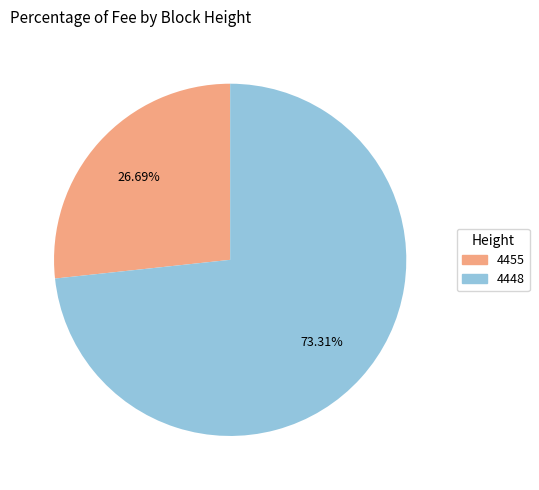

To the nearest percent, what percentage of the pie is 4455?

27%